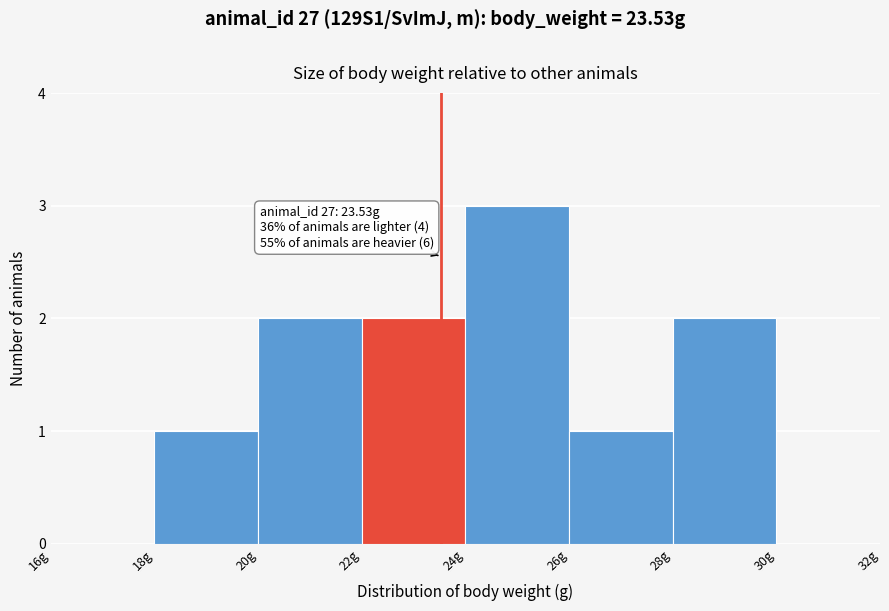

Which range on the x-axis has the tallest bar?

24 to 26